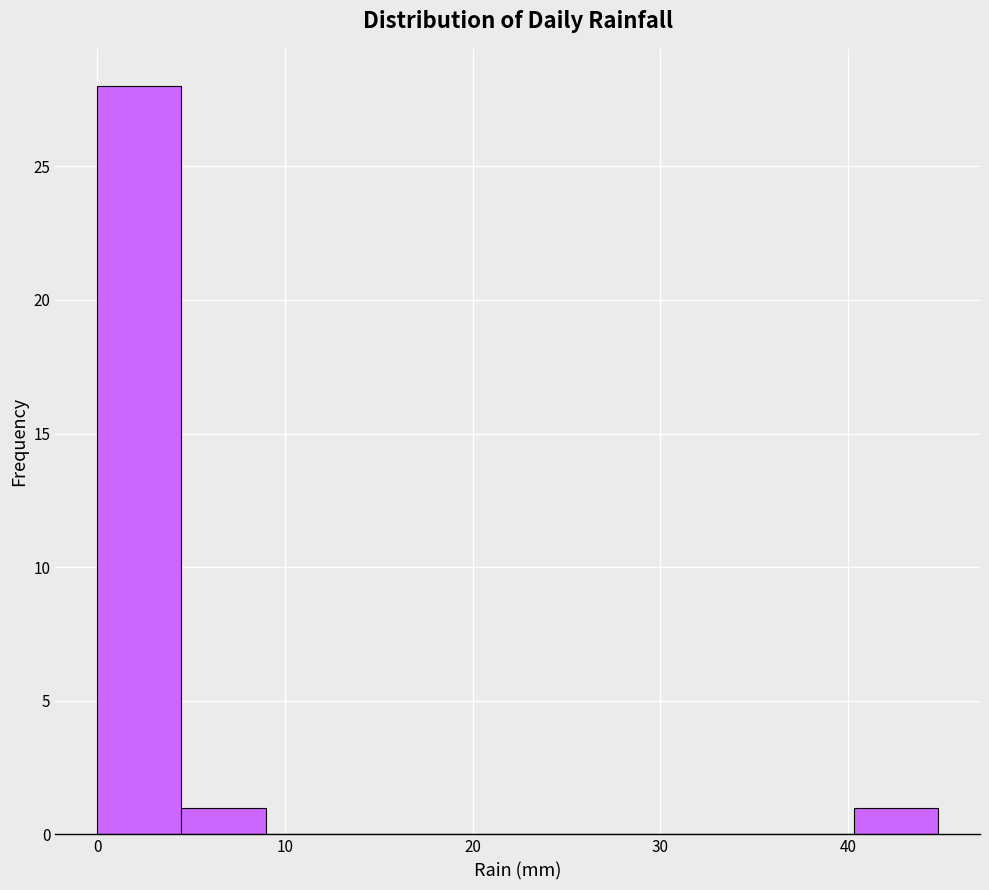

Reading left to right, transcribe this chart: for each bar, give the range it covers on the x-axis and its height. Neither the bar edges nor the heights are printed on the chart, so give them approximately, as read against the axes.

0 to 4: 28
4 to 9: 1
9 to 13: 0
13 to 18: 0
18 to 22: 0
22 to 27: 0
27 to 31: 0
31 to 36: 0
36 to 40: 0
40 to 45: 1